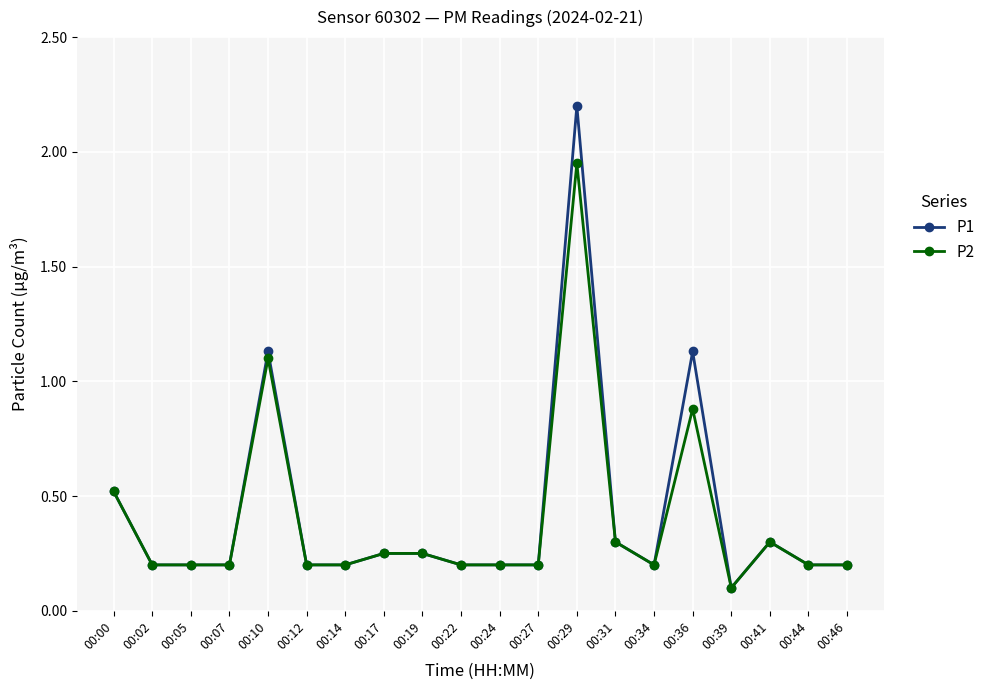

How many series are shown in this chart?

2